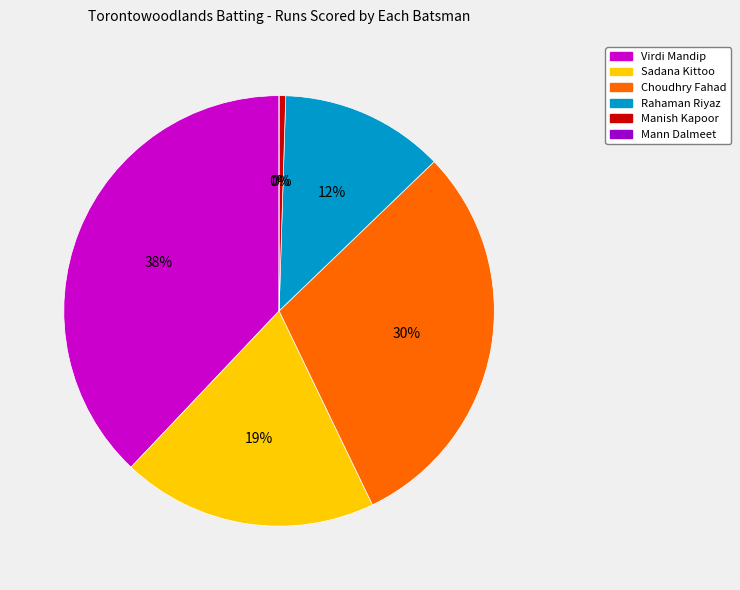

To the nearest percent, what portion does Virdi Mandip represent?

38%